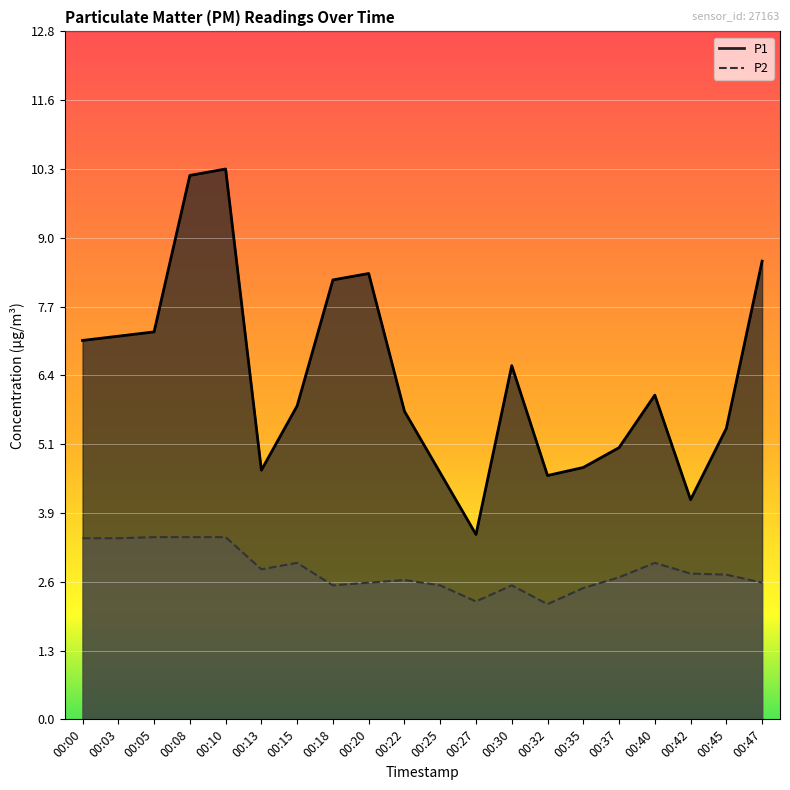

Where does the P1 series first go above 6?

00:00